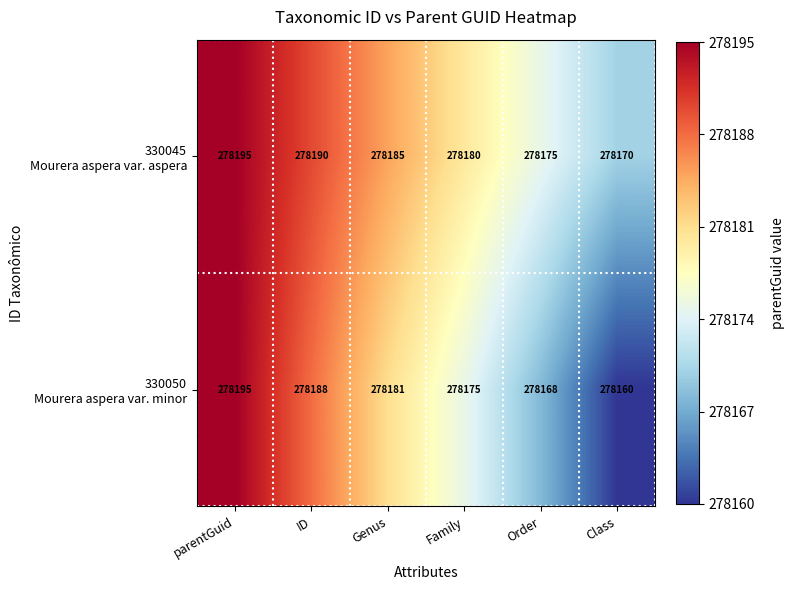

At which category does the chart reach its minimum across all series?

Class